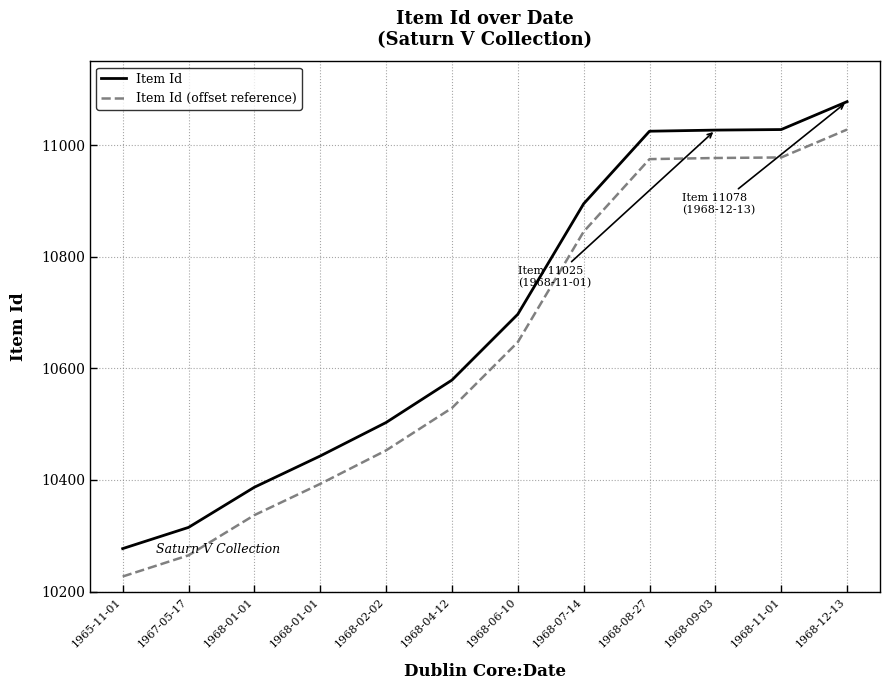

The Item Id (offset reference) series shows 6203 at 1968-01-01. True or false?

False